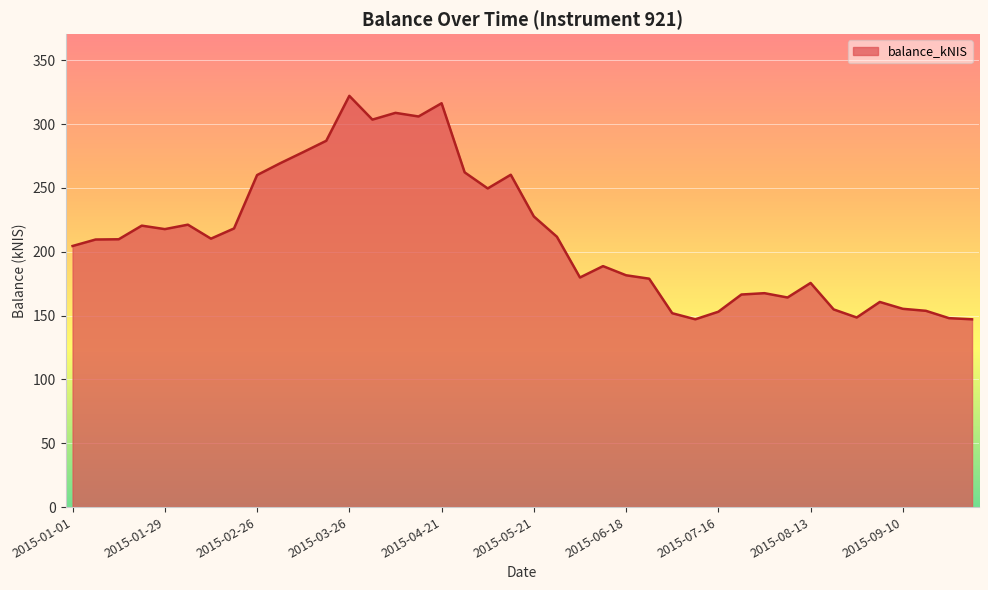

What is the smallest value displayed?

147.1